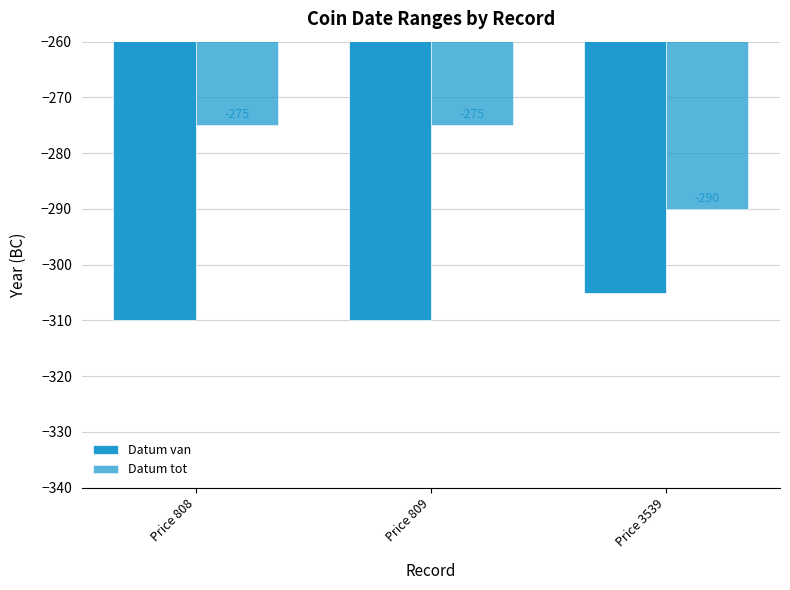

Is the value of Datum van at Price 809 greater than the value of Datum tot at Price 808?

No